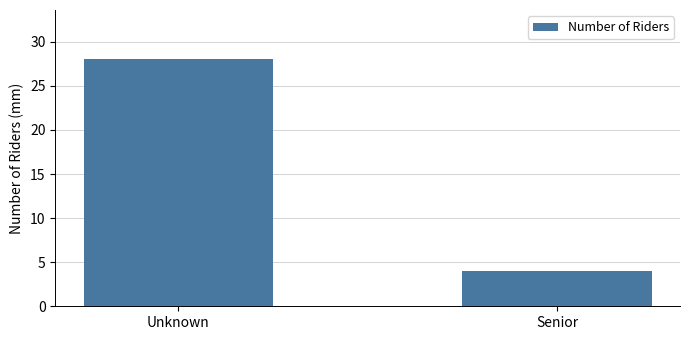

What is the value of the 2nd bar from the left?

4